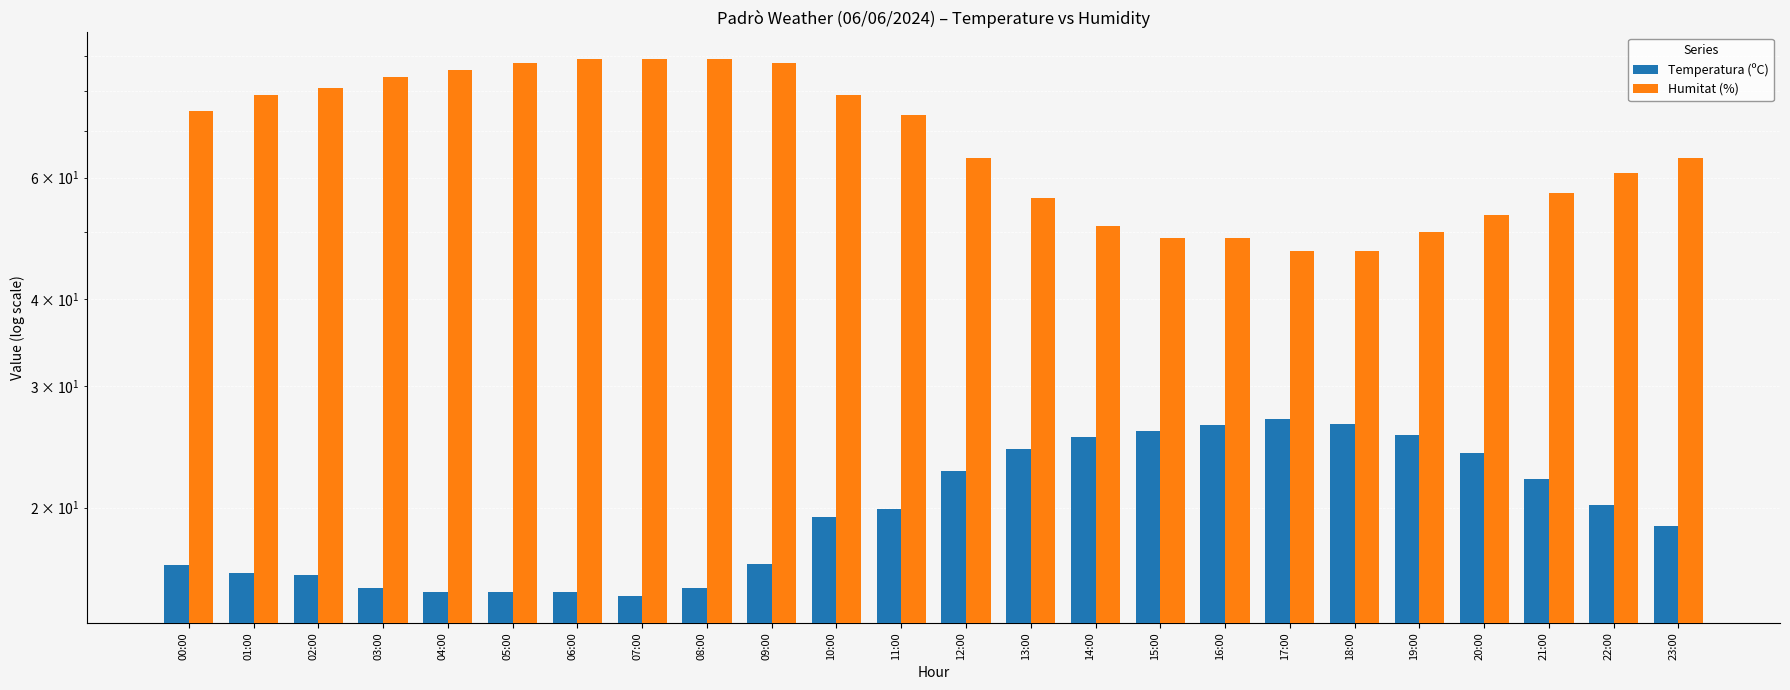

Which series changed the most between 13:00 and 16:00?

Humitat (%)